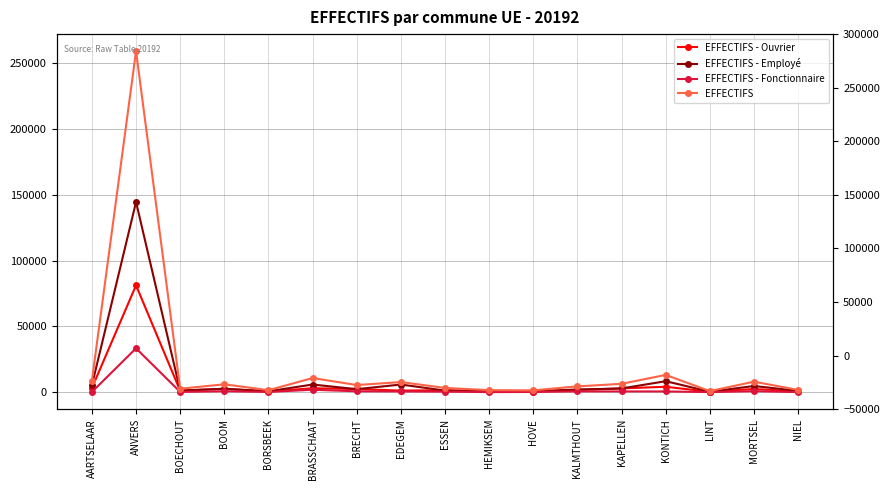

Does the chart have visible grid lines?

Yes